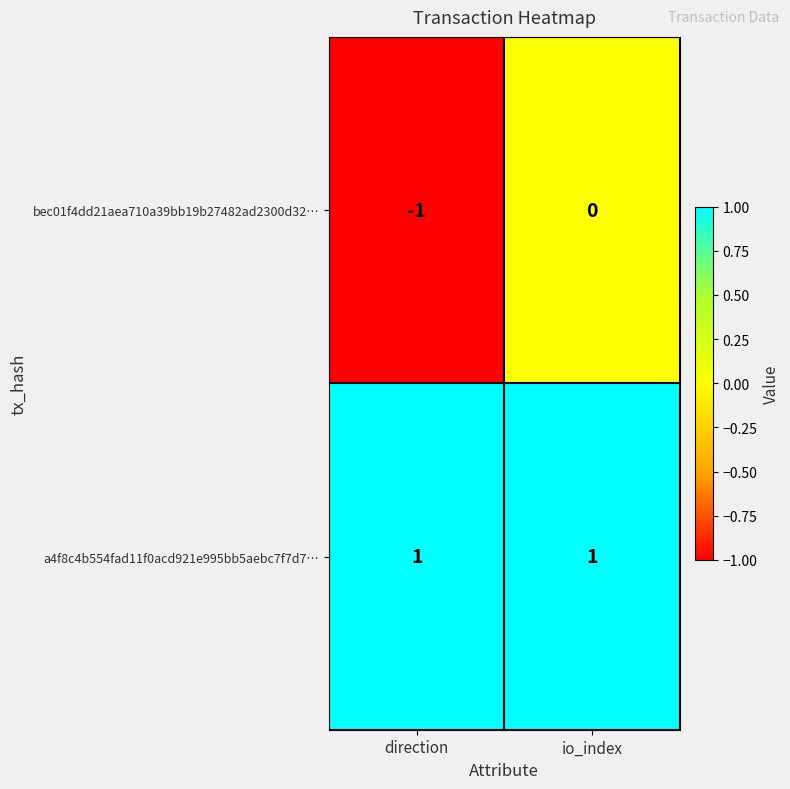

The a4f8c4b554fad11f0acd921e995bb5aebc7f7d7… series shows 2 at io_index. True or false?

False